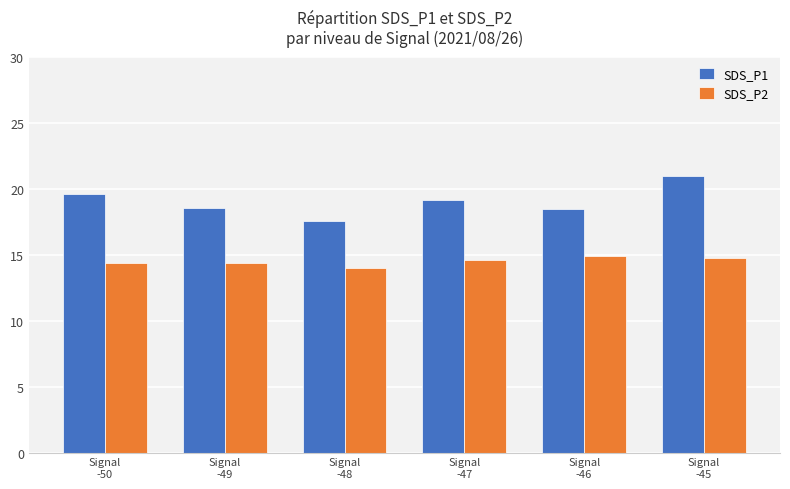

Count the number of data series in this chart.

2